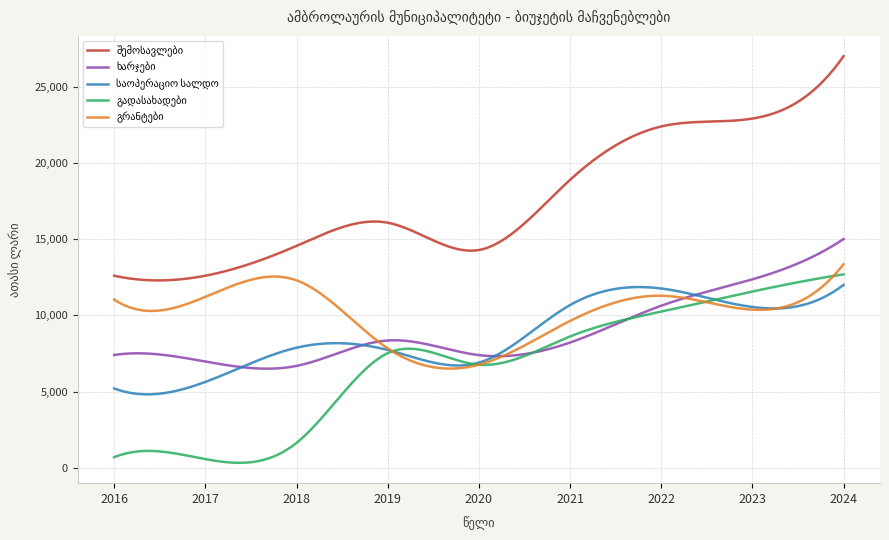

Where is the first local minimum for გადასახადები?

2017